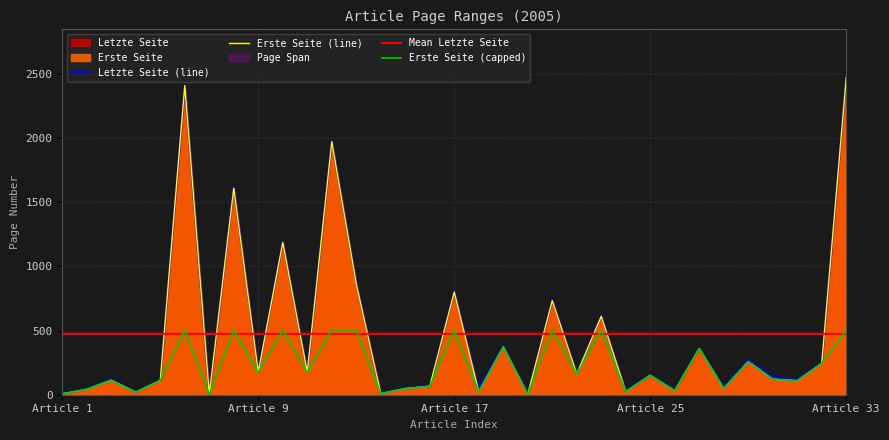

Rank the series by their average value, from lowest to highest.

Erste Seite, Letzte Seite